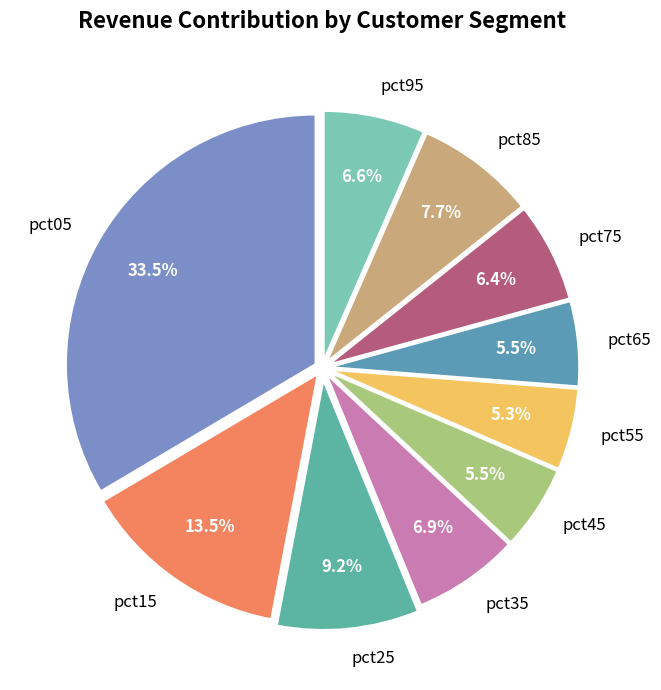

Between pct95 and pct05, which is larger?

pct05